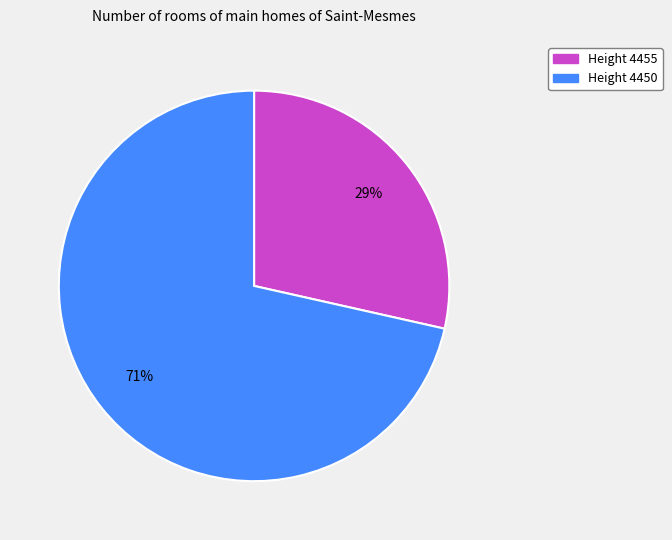

Does any single category account for the majority?

Yes